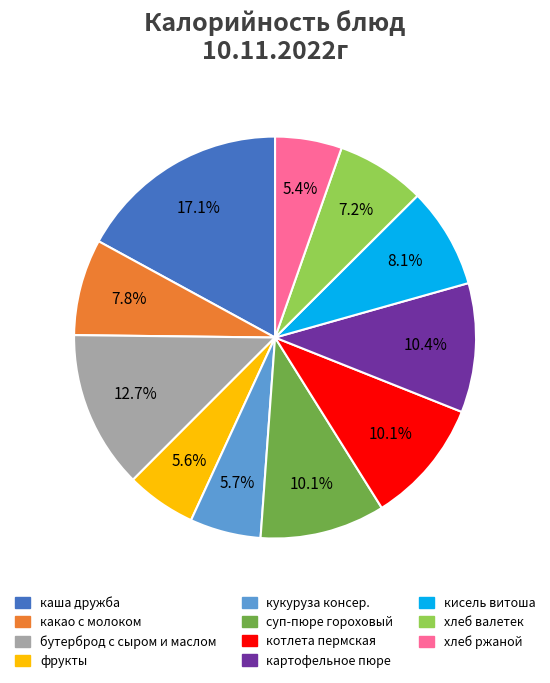

Which has a higher value, кисель витоша or картофельное пюре?

картофельное пюре